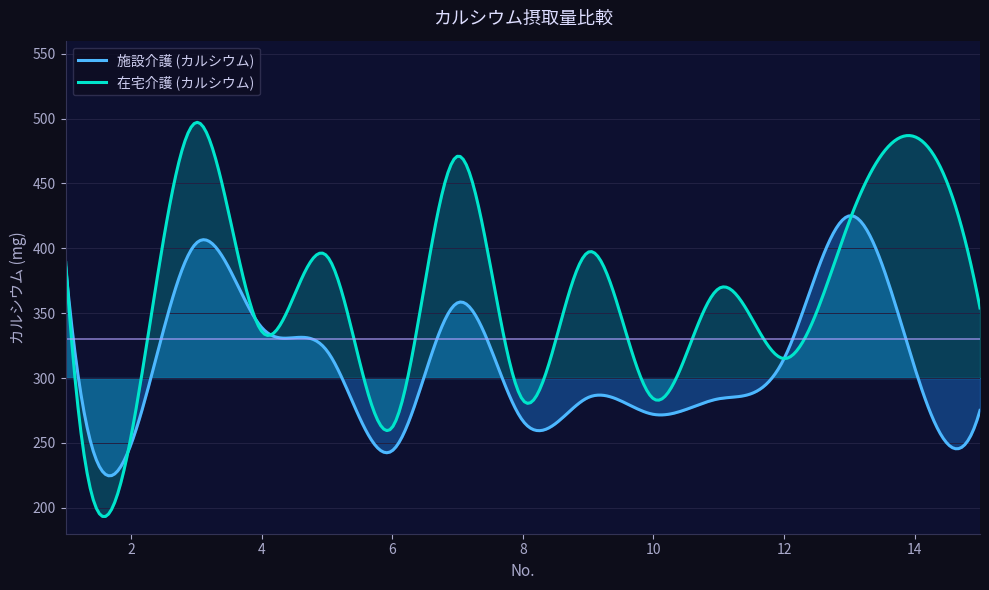

Reading left to right, list all the values displayed in this chart.

施設介護 (カルシウム): 1=385	2=249	3=404	4=339	5=321	6=244	7=358	8=267	9=285	10=272	11=284	12=315	13=425	14=308	15=275
在宅介護 (カルシウム): 1=389	2=255	3=497	4=336	5=394	6=262	7=471	8=283	9=397	10=284	11=369	12=315	13=421	14=486	15=354